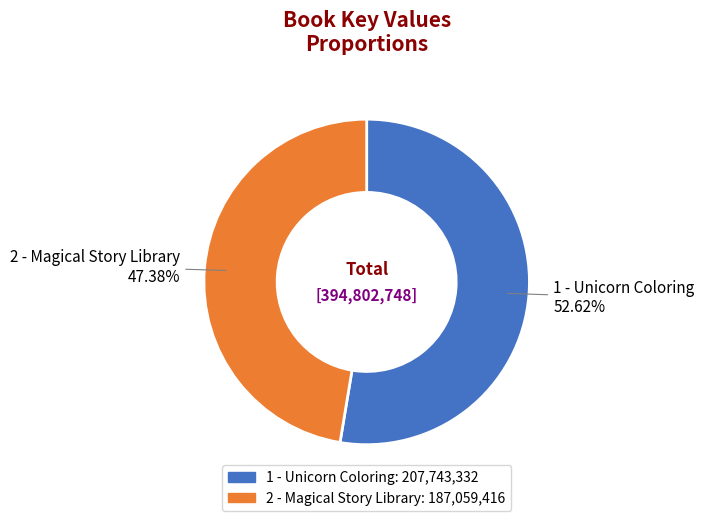

What percentage do 1 - Unicorn Coloring and 2 - Magical Story Library together represent?

100.0%